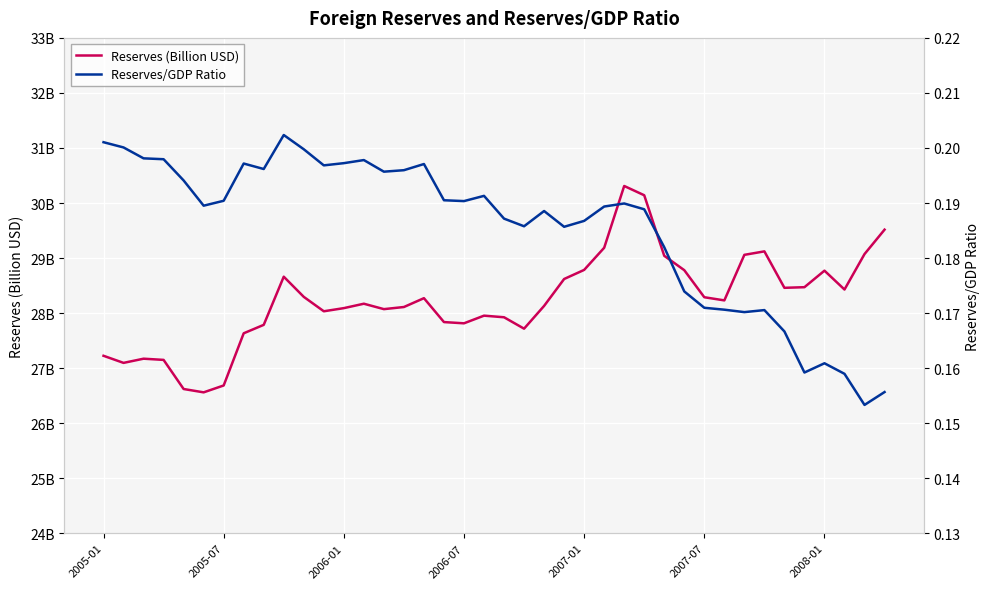

True or false: Reserves/GDP Ratio has more than 1 interior local peaks.

True